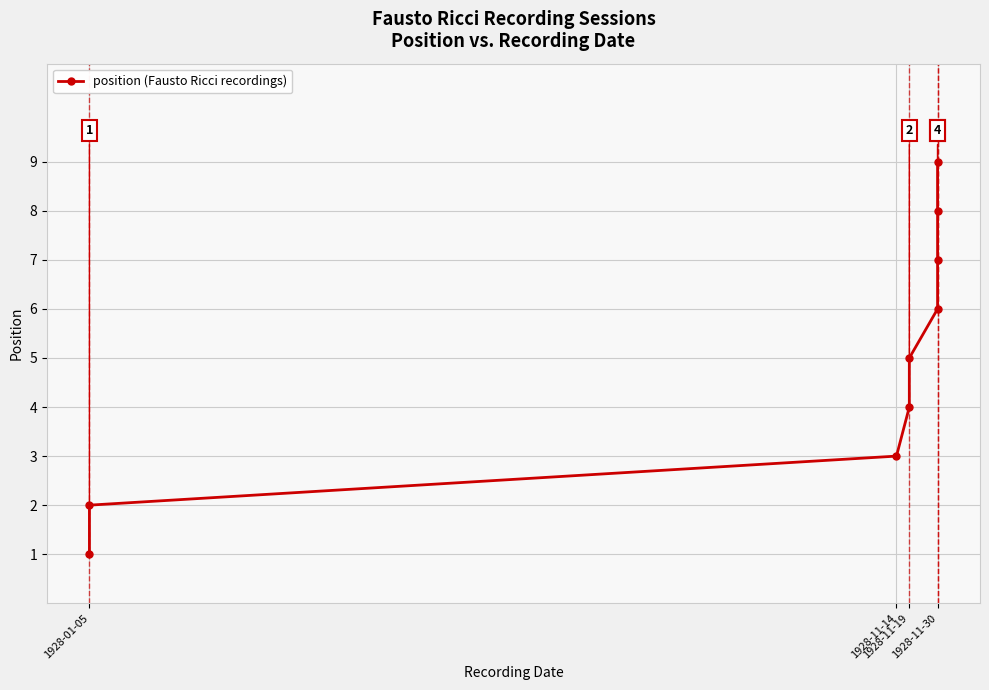

What is the average value?

5